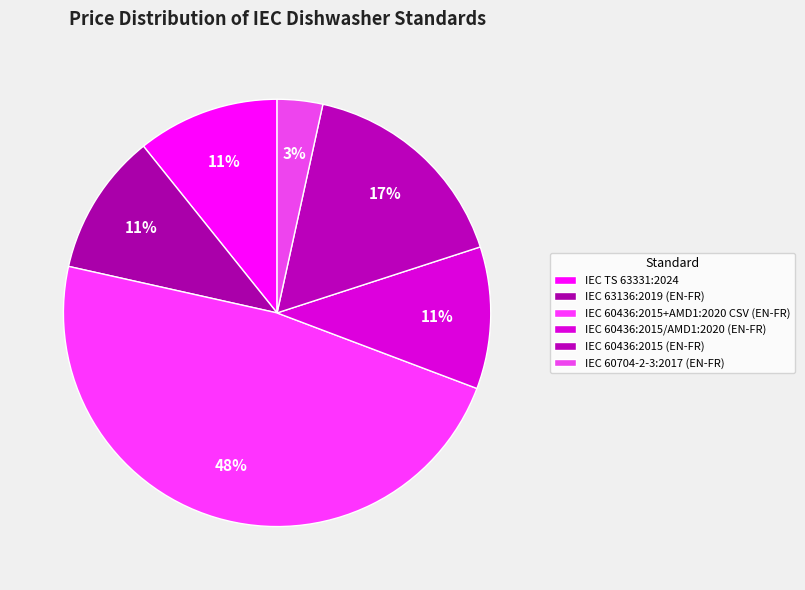

True or false: IEC 63136:2019 (EN-FR) accounts for 1% of the total.

False